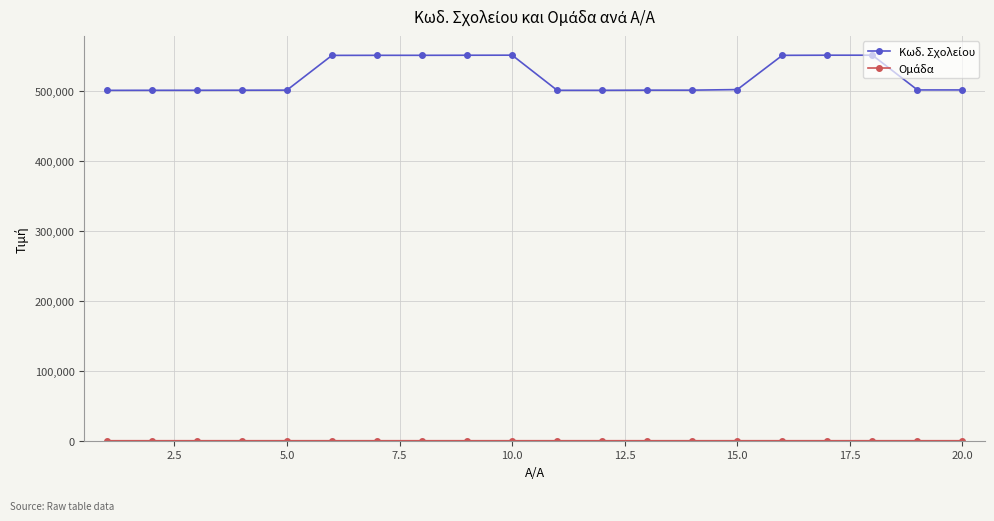

What is the greatest value displayed?

551420